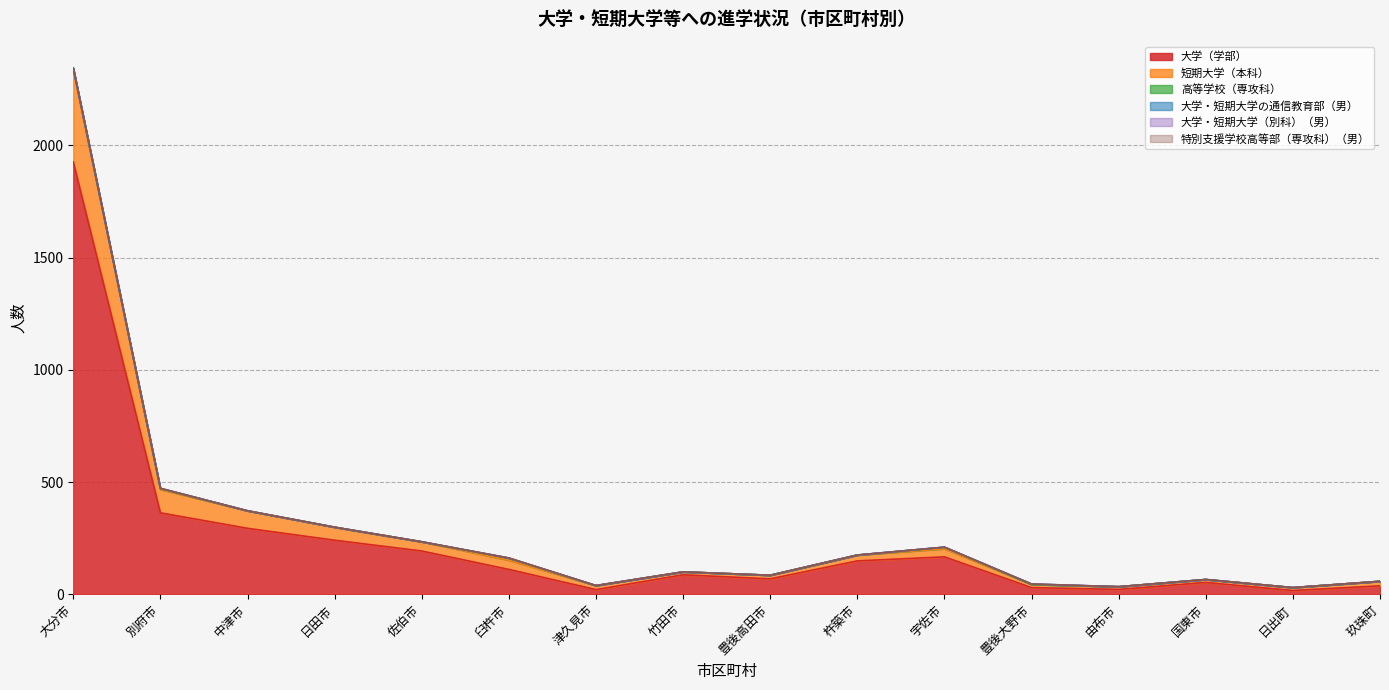

Reading right to left, what are all the values shown in this chart?

大学（学部）: 38	17	53	22	30	167	149	69	87	21	111	193	241	294	363	1926
短期大学（本科）: 20	13	13	12	14	36	26	16	13	18	41	41	58	78	104	410
高等学校（専攻科）: 0	0	0	0	0	7	0	0	0	0	9	0	0	0	4	8
大学・短期大学の通信教育部（男）: 0	0	0	0	2	0	0	0	0	0	0	0	0	0	1	0
大学・短期大学（別科）（男）: 0	0	0	0	0	0	0	0	0	0	1	0	0	0	0	0
特別支援学校高等部（専攻科）（男）: 0	0	0	0	0	0	0	0	0	0	0	0	0	0	0	0